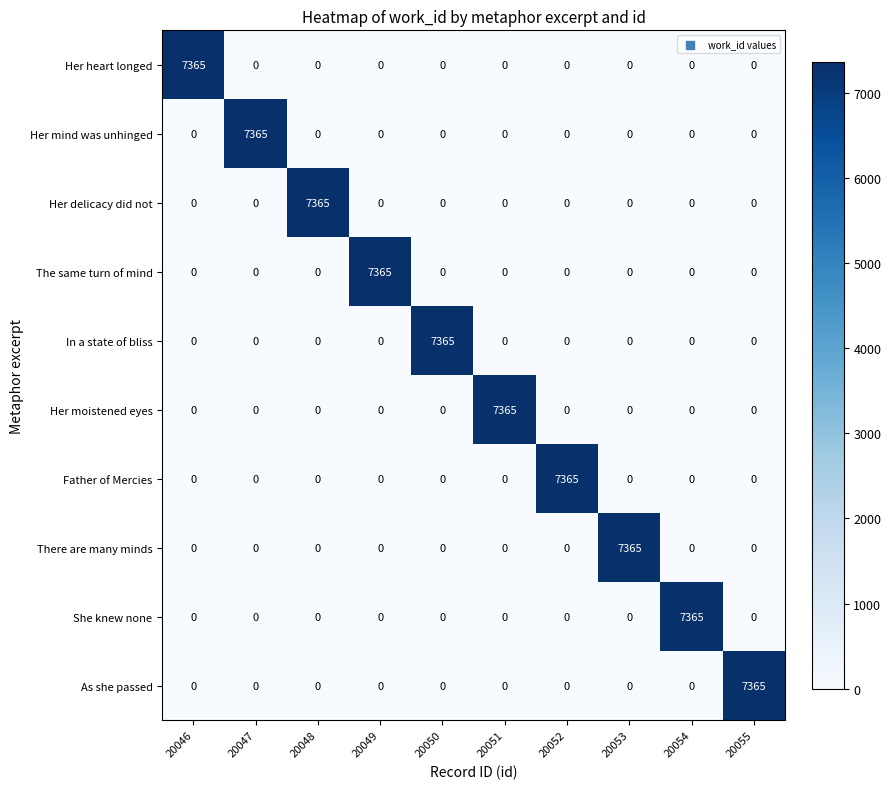

What is the total value across all series at 20047?

7365